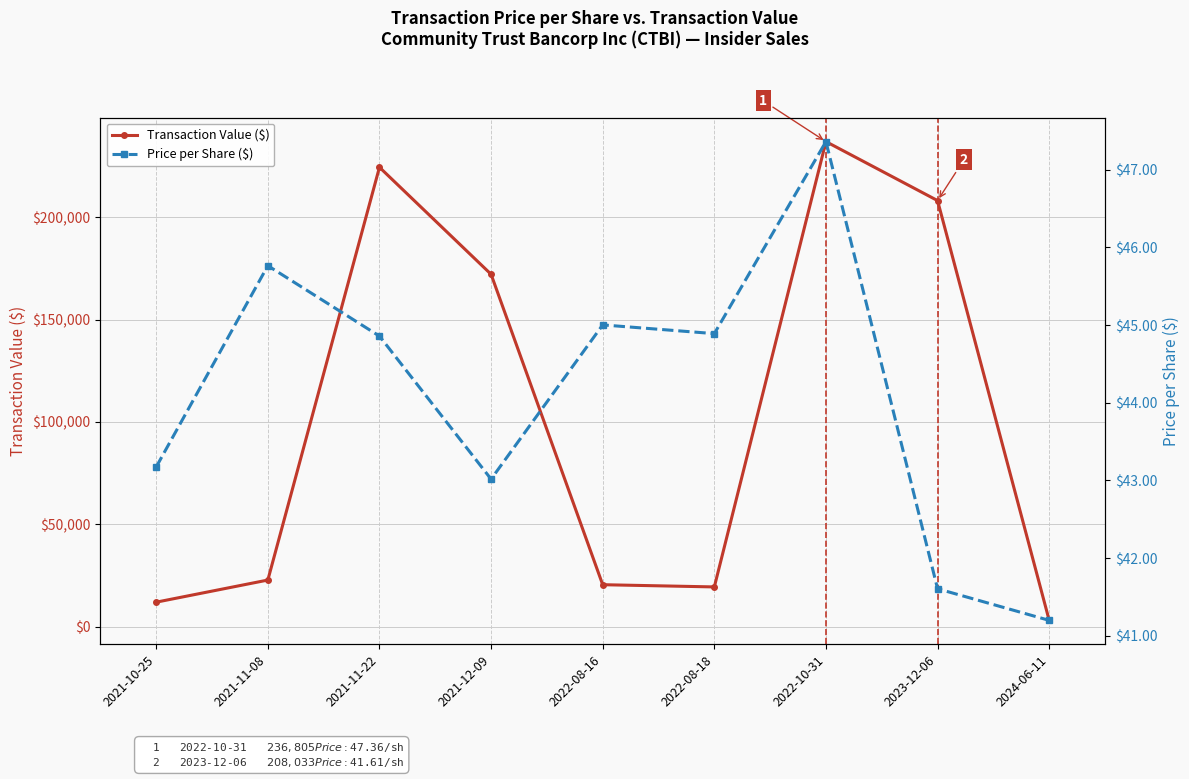

Where is Transaction Value ($) nearest to the value 120009?

2021-12-09